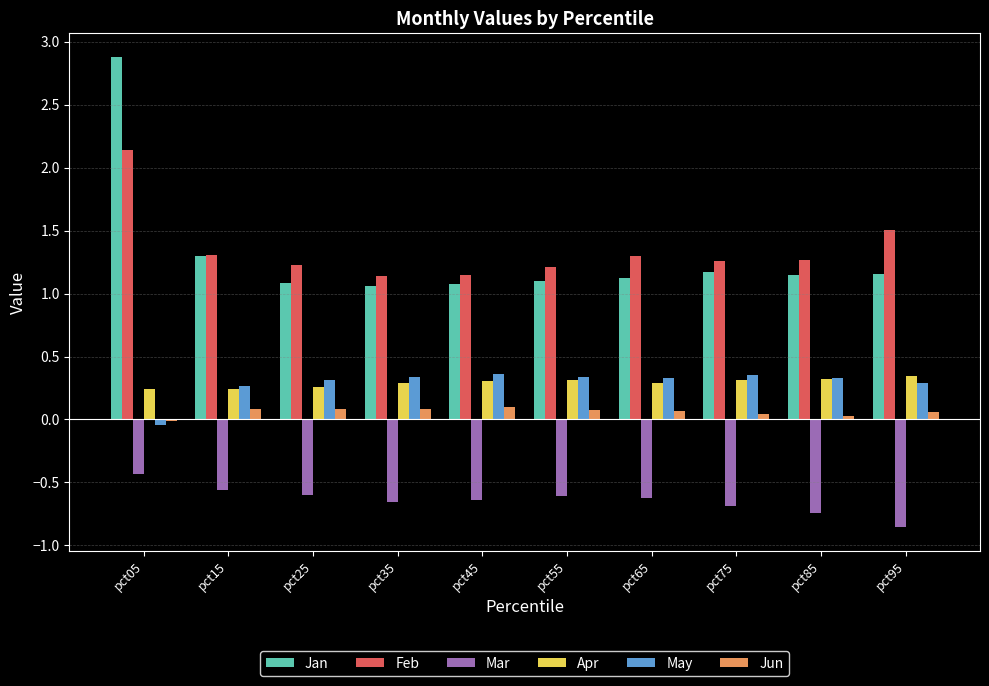

What is the maximum value for Feb?

2.1